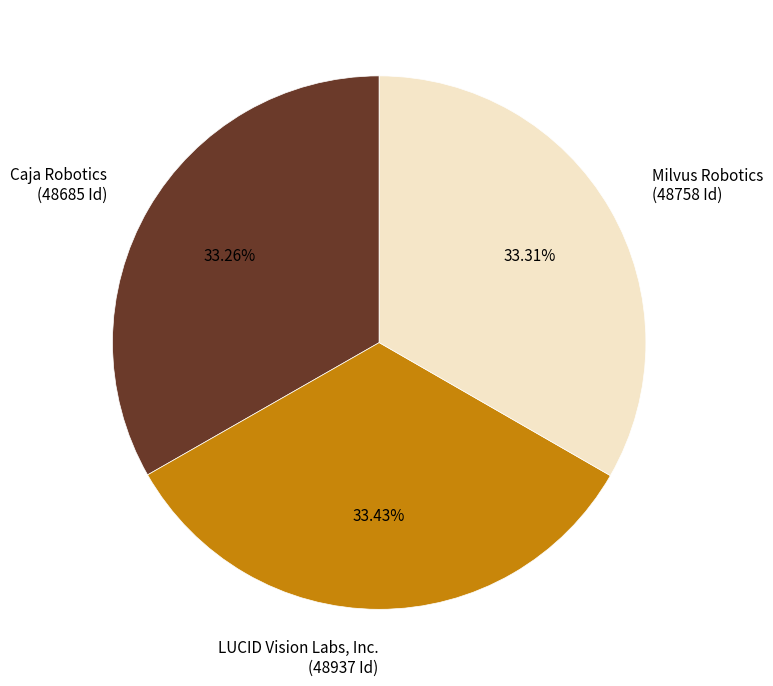

What is the ratio of the value at Milvus Robotics to the value at Caja Robotics?

1.0